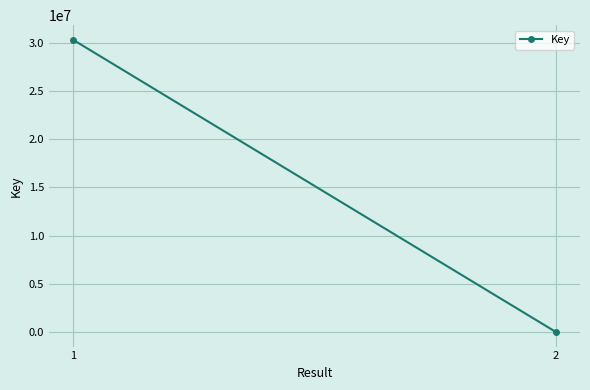

The value at 2 is 6693. True or false?

False